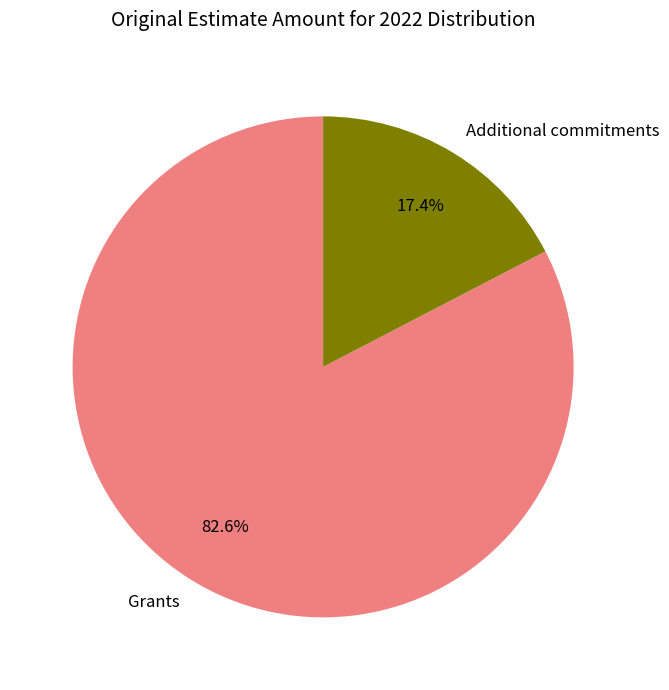

True or false: Grants accounts for 69% of the total.

False